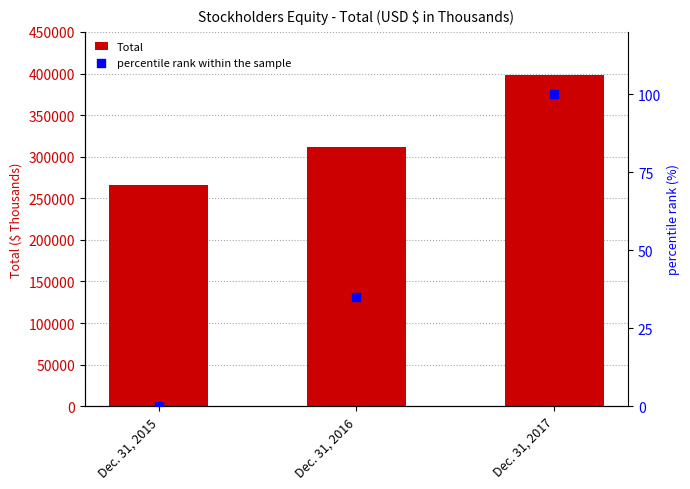

Is the value of Total at Dec. 31, 2016 greater than the value of percentile rank within the sample at Dec. 31, 2016?

Yes